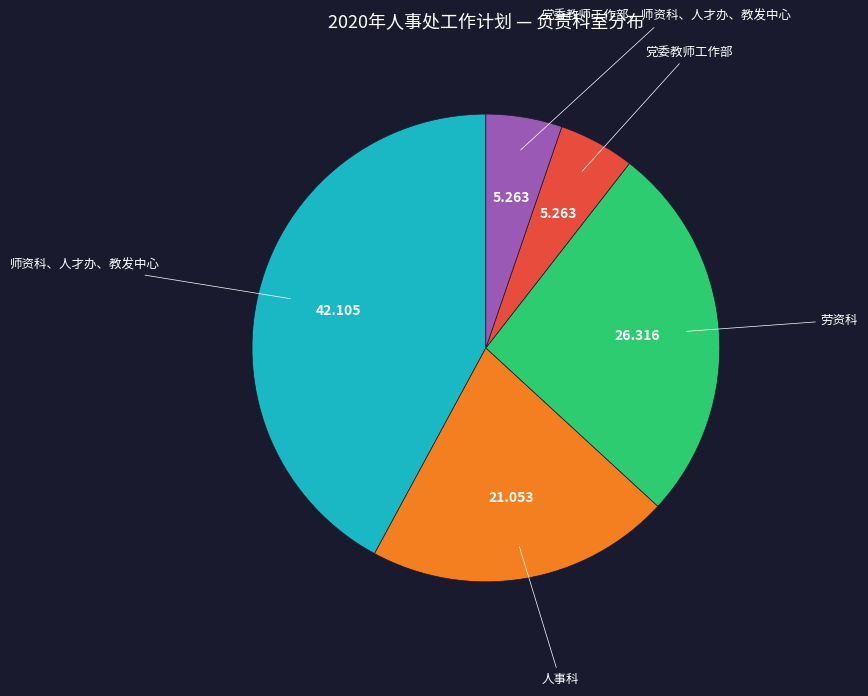

Is there a majority slice in this chart?

No